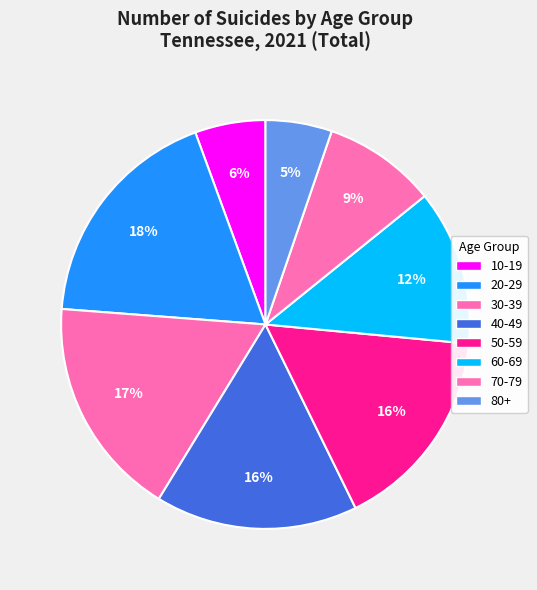

How many slices are in this pie chart?

8